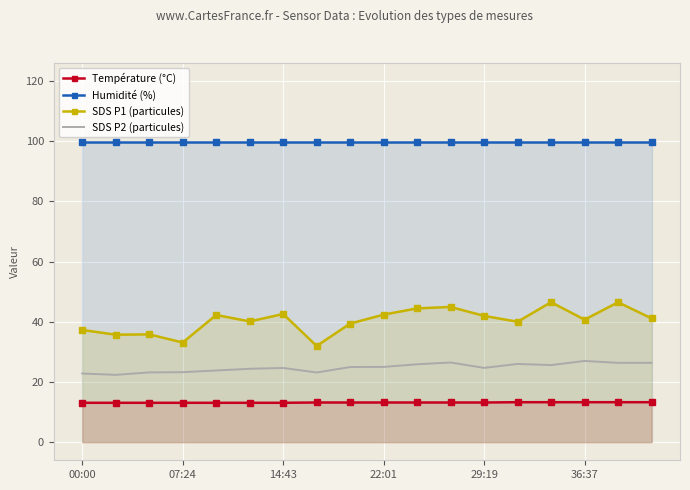

Is this an area chart (filled region under the line)?

No